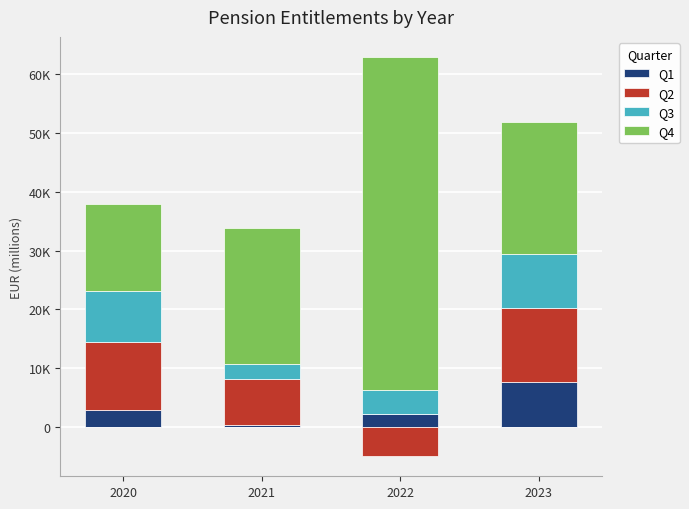

What is the difference between the second highest and second lowest values in the Q4 series?

569.8